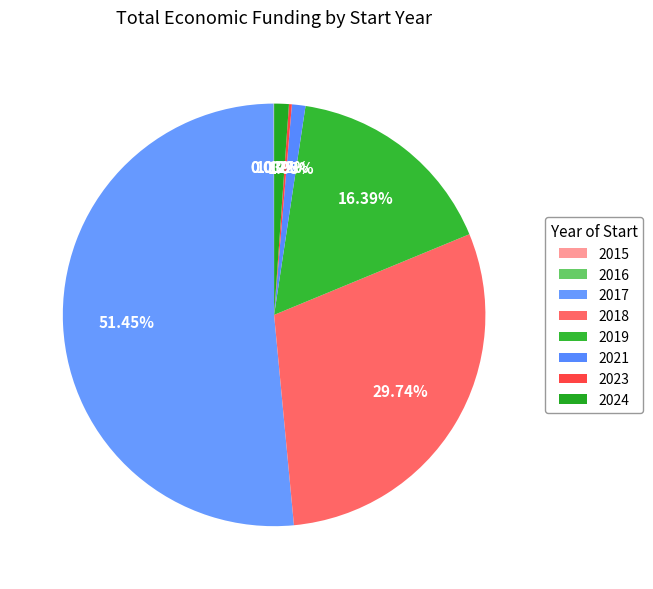

Combined, what portion of the pie is 2023 and 2021?

1.3%